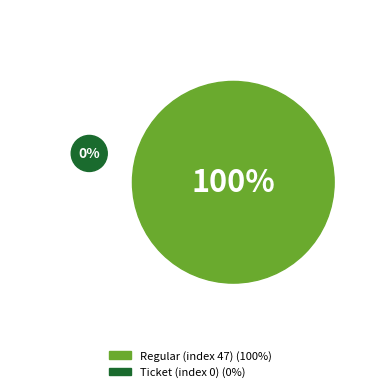

To the nearest percent, what is the combined percentage of Ticket (index 0) and Regular (index 47)?

100%